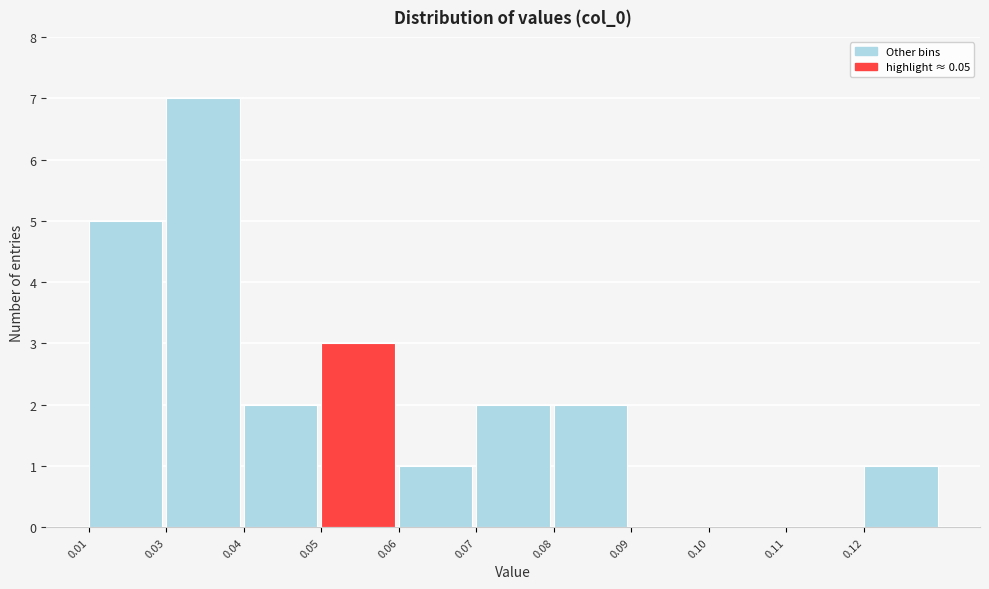

Reading left to right, list all the values displayed in this chart.

0.01=5	0.03=7	0.04=2	0.05=3	0.06=1	0.07=2	0.08=2	0.09=0	0.10=0	0.11=0	0.12=1